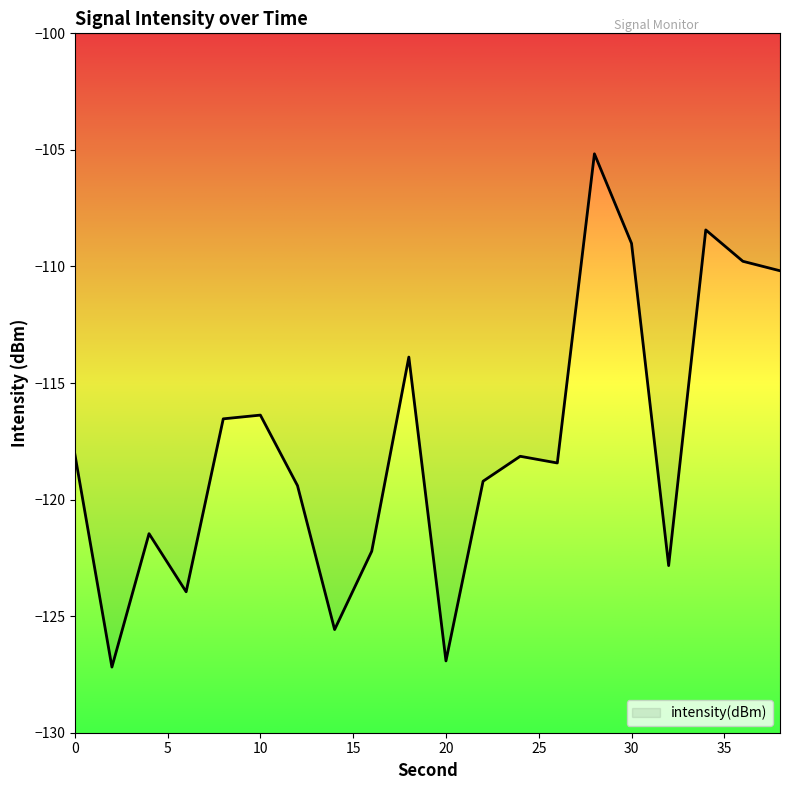

What is the greatest value displayed?

-105.2